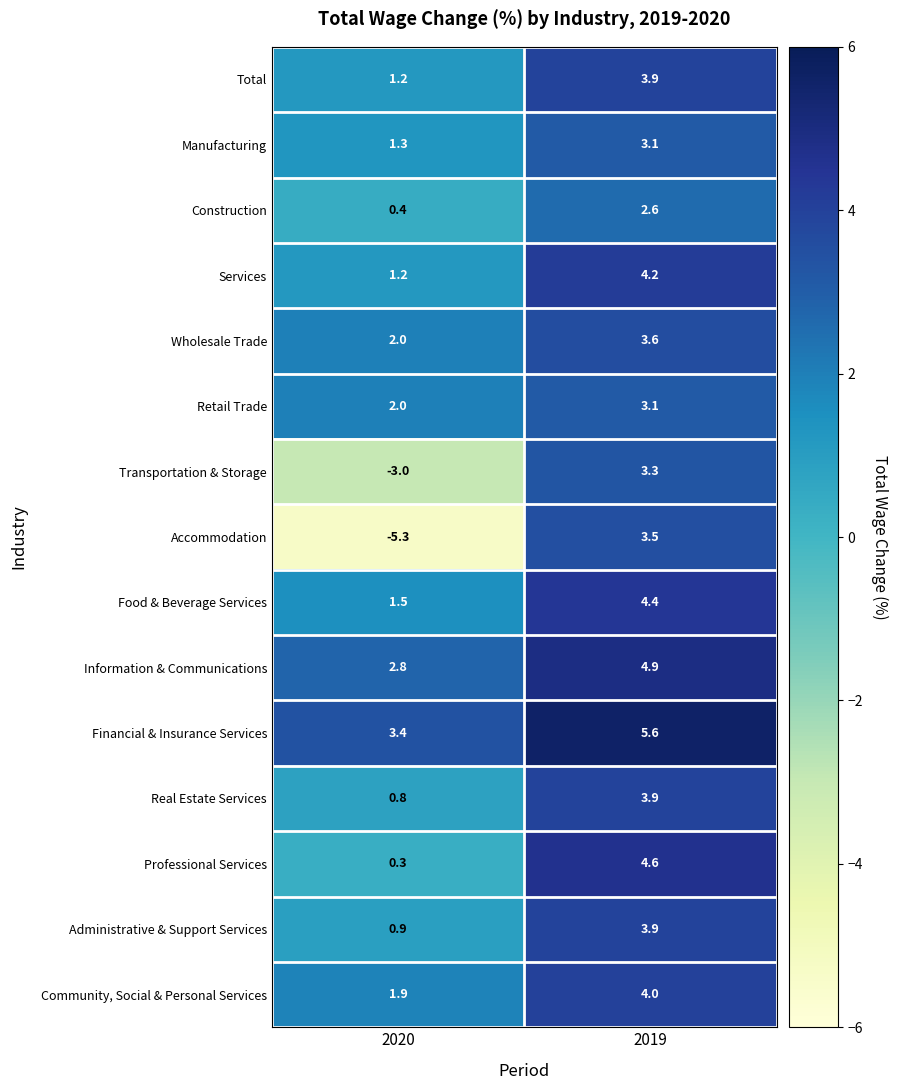

How many series are shown in this chart?

15